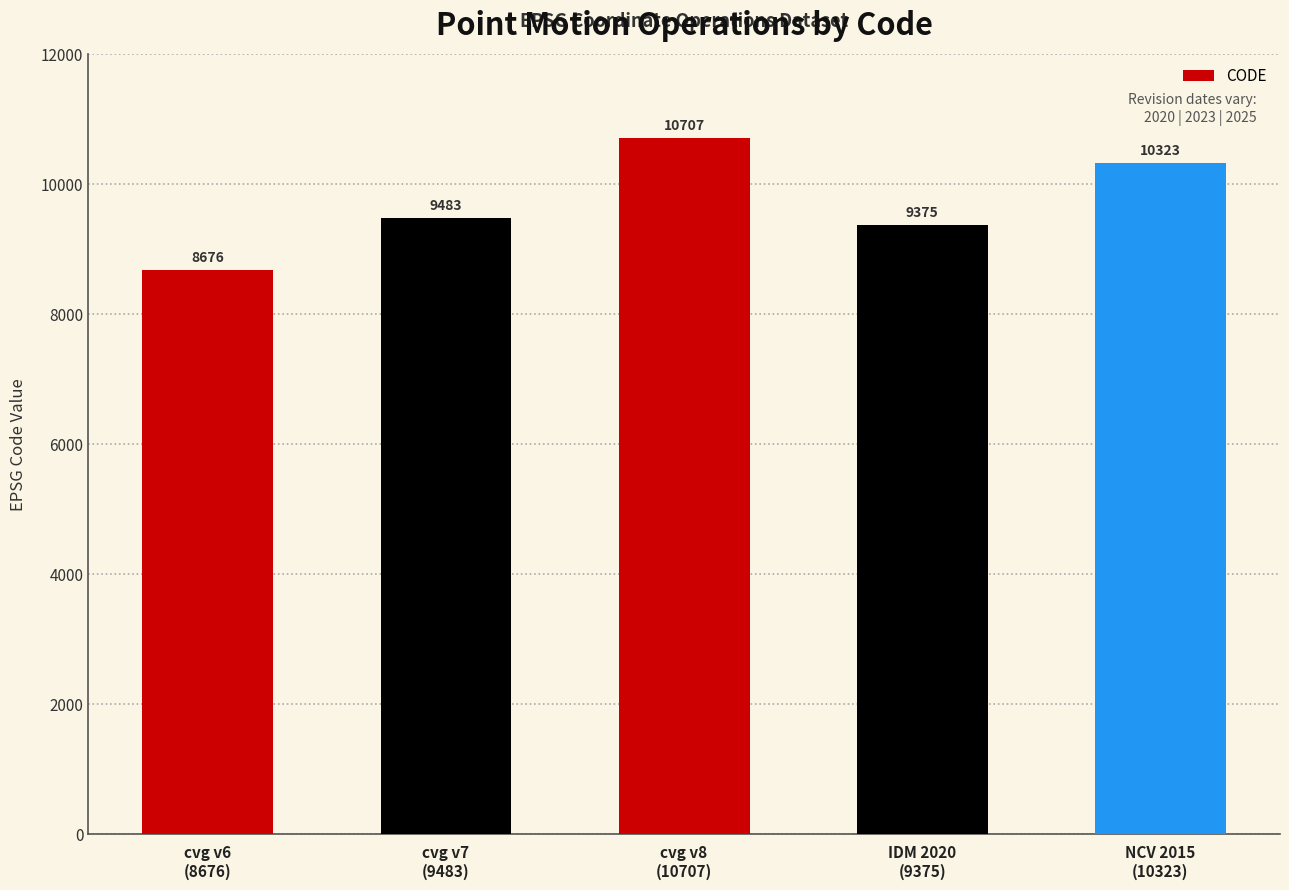

How many data points are less than 9483?

2